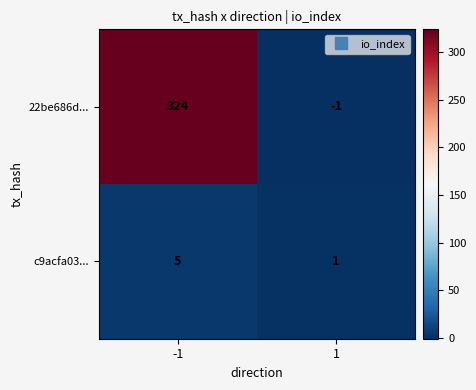

What is the maximum value shown in the chart?

324